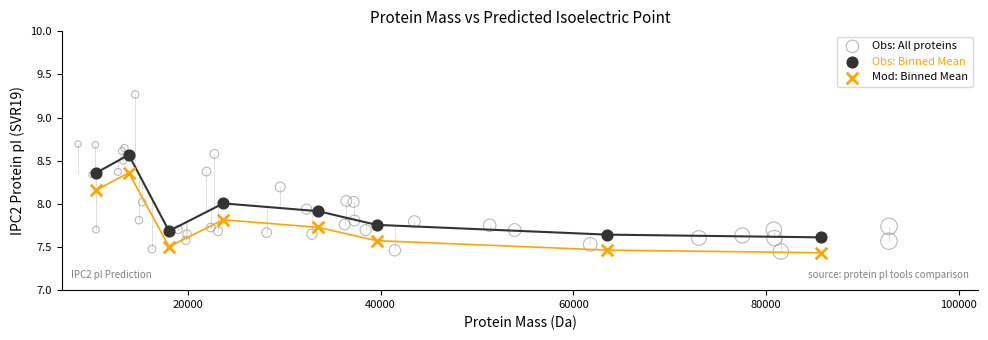

Which series has the largest Y range (max minus min)?

Obs: All proteins